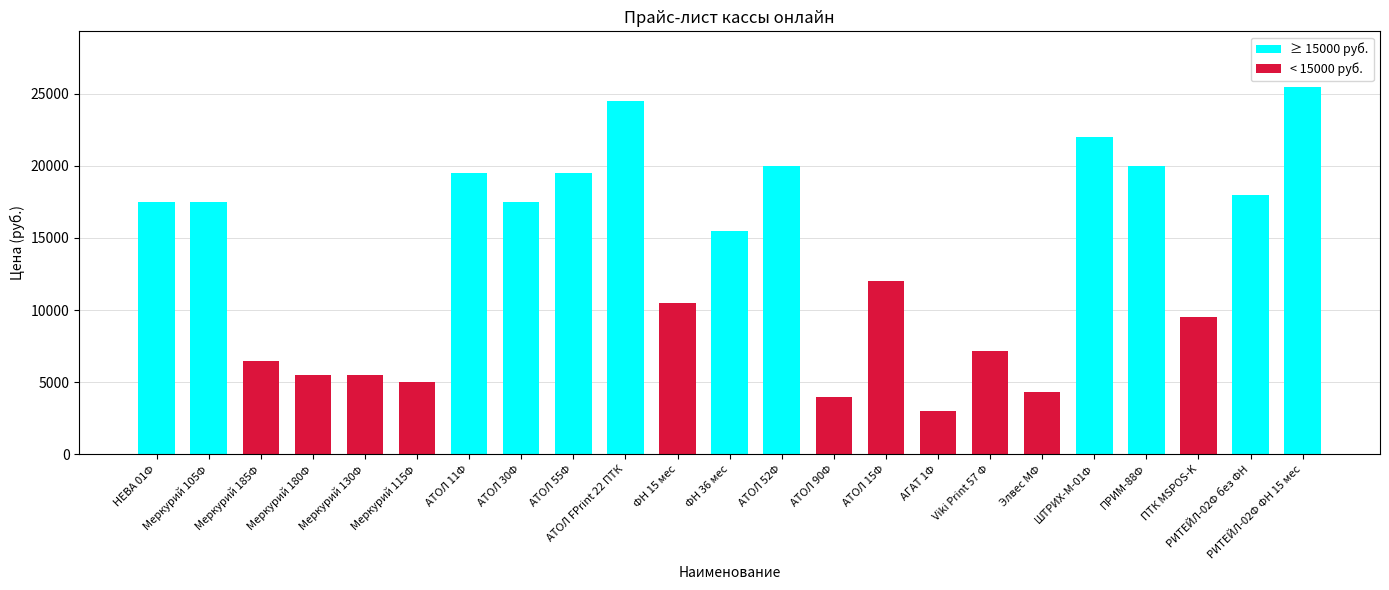

Where does the data first go above 15500?

НЕВА 01Ф